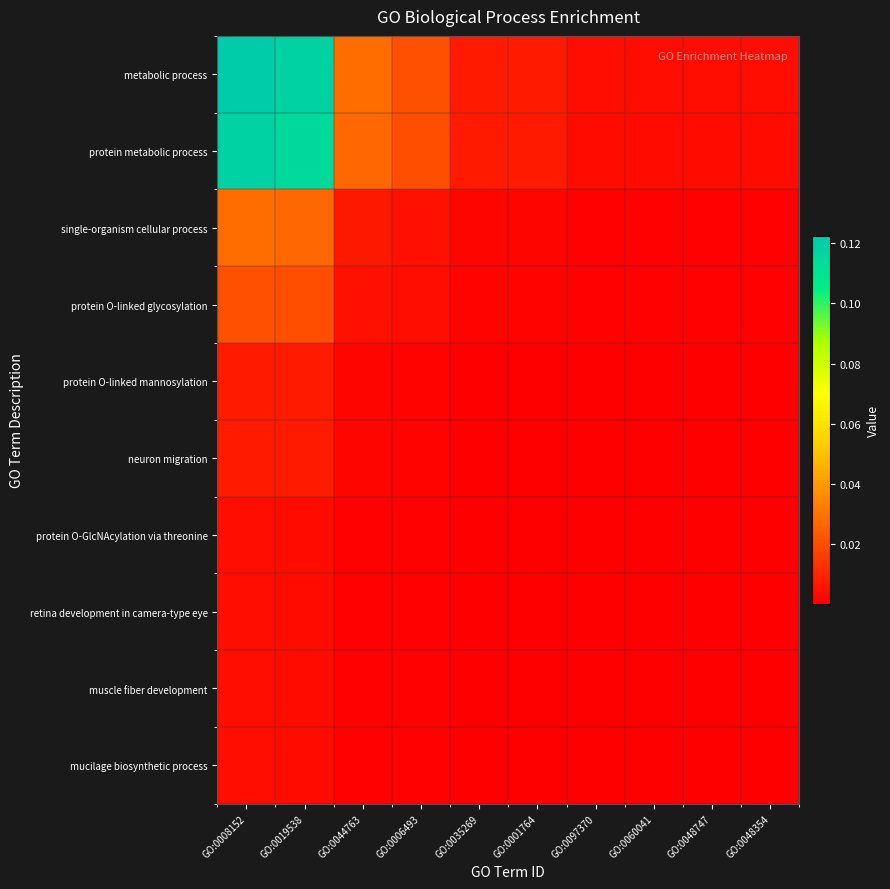

At which category is the sum across all series the highest?

GO:0008152